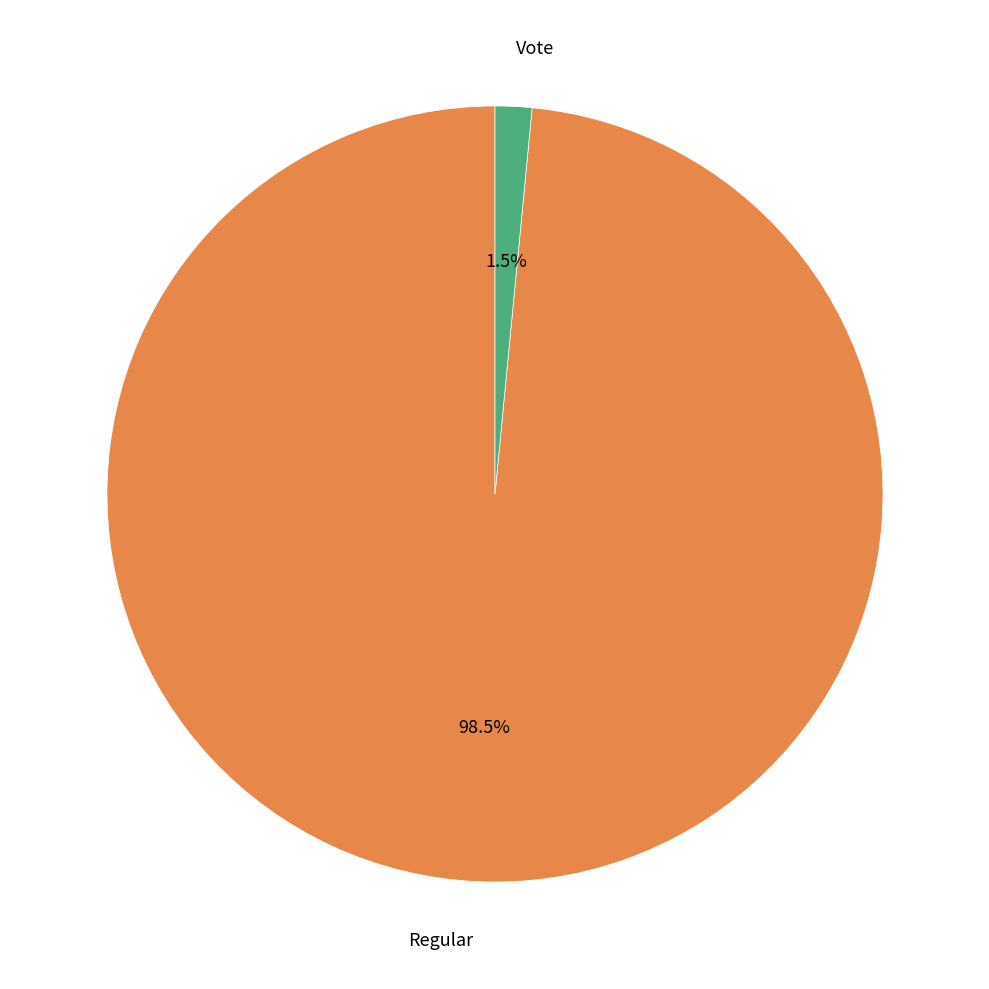

Is there a majority slice in this chart?

Yes